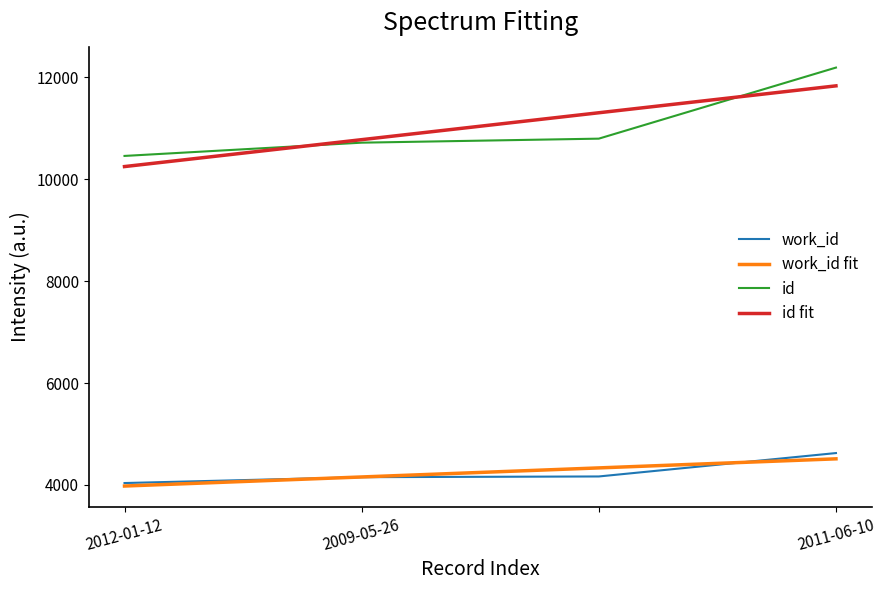

What is the average value of the id series?

11038